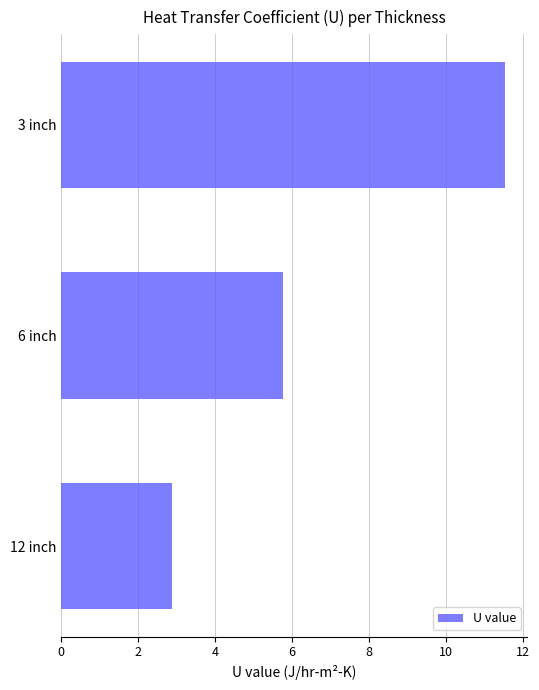

What is the minimum value shown in the chart?

2.9